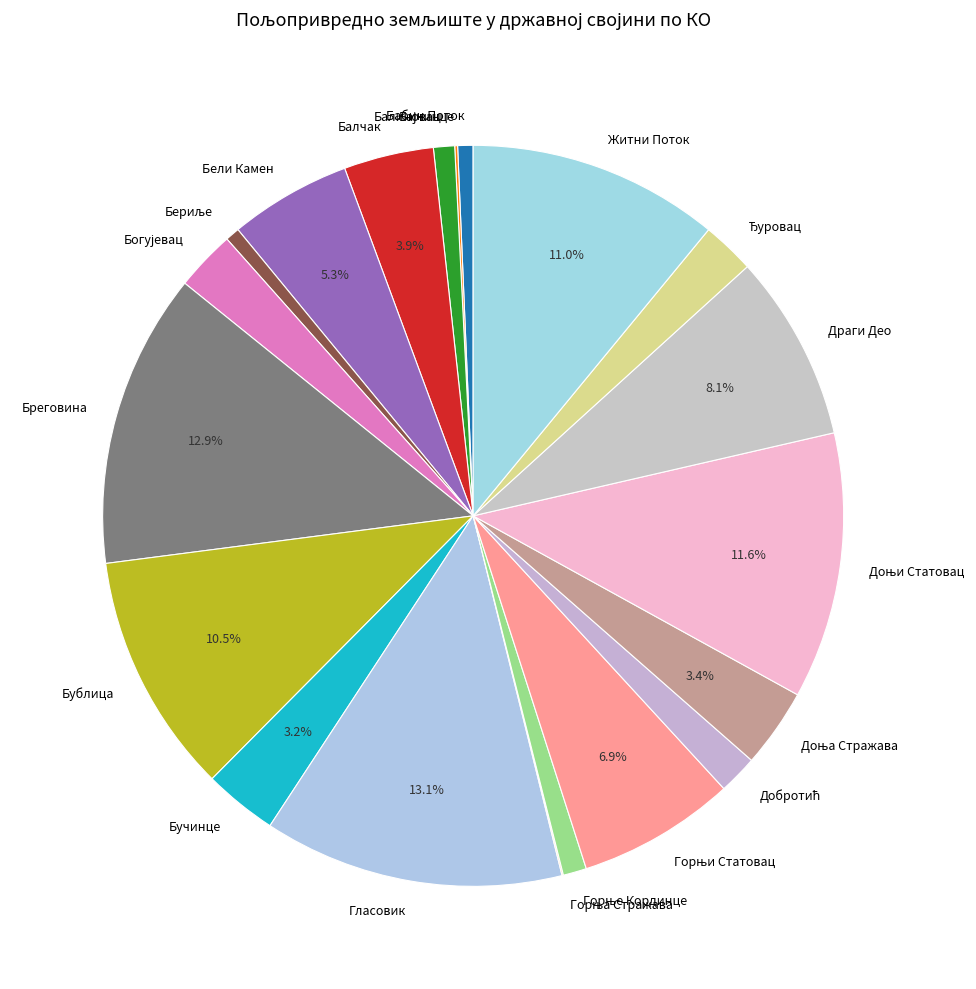

The Балчак slice represents 4% of the pie. True or false?

True